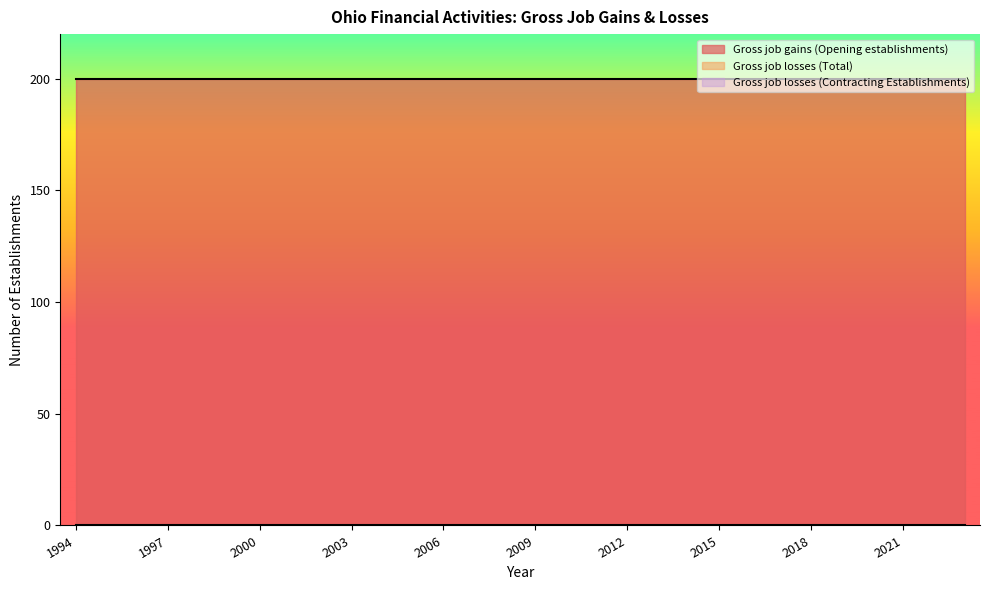

What is the lowest value of the Gross job gains (Opening establishments) series?

200